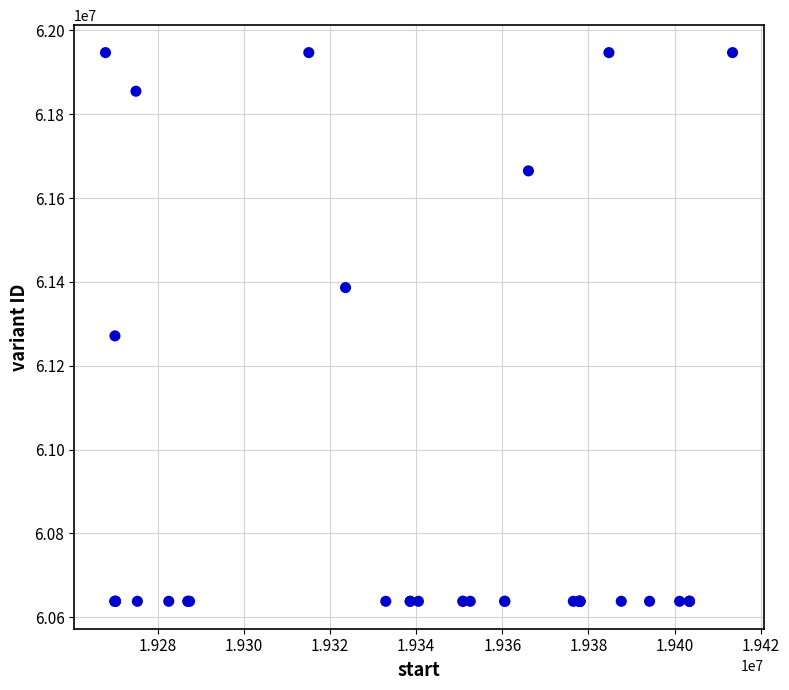

What Y value in the scatter plot is closest to 61292505?

61271166